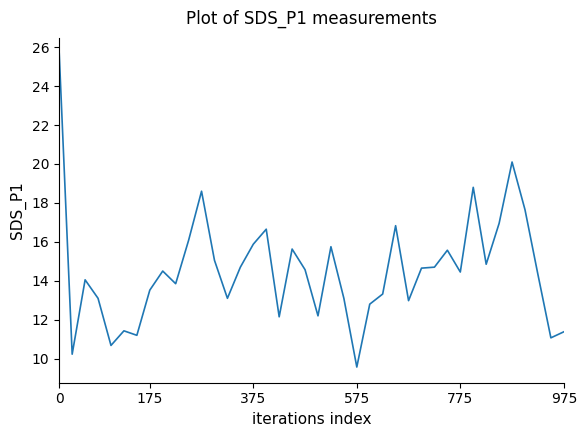

What is the maximum value shown in the chart?

25.7